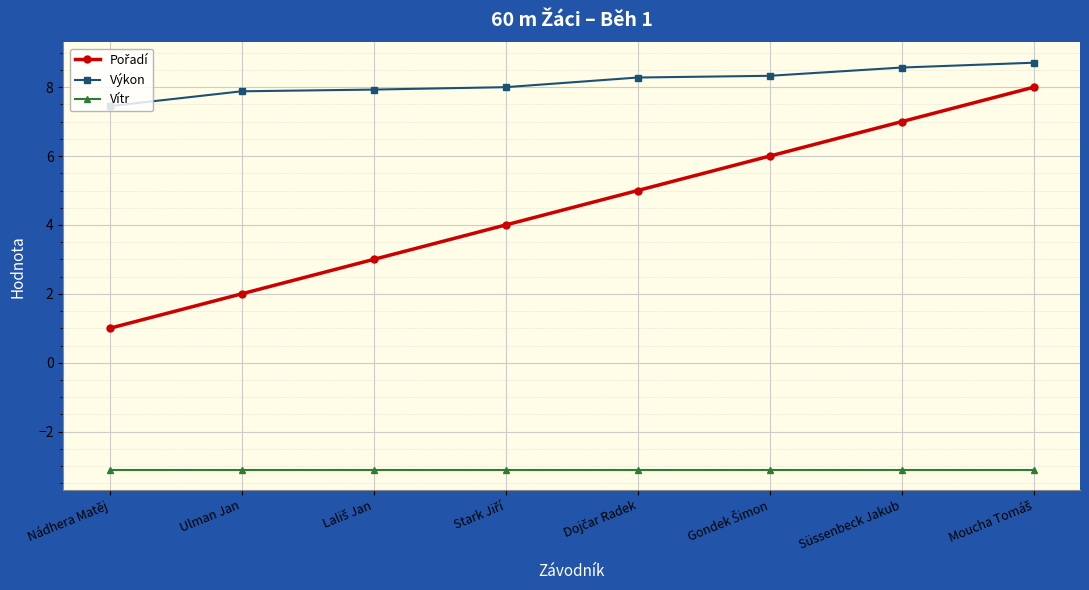

What is the lowest value of the Vítr series?

-3.1